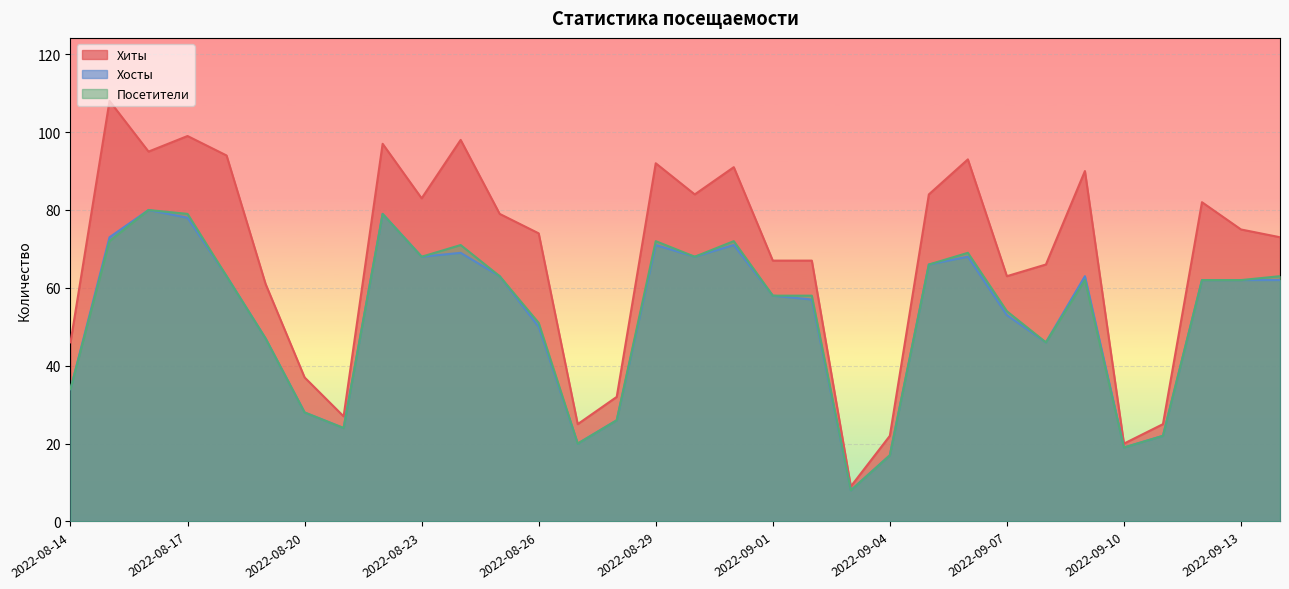

Reading left to right, list all the values displayed in this chart.

Хиты: 46	108	95	99	94	61	37	27	97	83	98	79	74	25	32	92	84	91	67	67	9	22	84	93	63	66	90	20	25	82	75	73
Хосты: 34	73	80	78	63	47	28	24	79	68	69	63	50	20	26	71	68	71	58	57	8	17	66	68	53	46	63	19	22	62	62	62
Посетители: 34	72	80	79	63	47	28	24	79	68	71	63	51	20	26	72	68	72	58	58	8	17	66	69	54	46	62	19	22	62	62	63